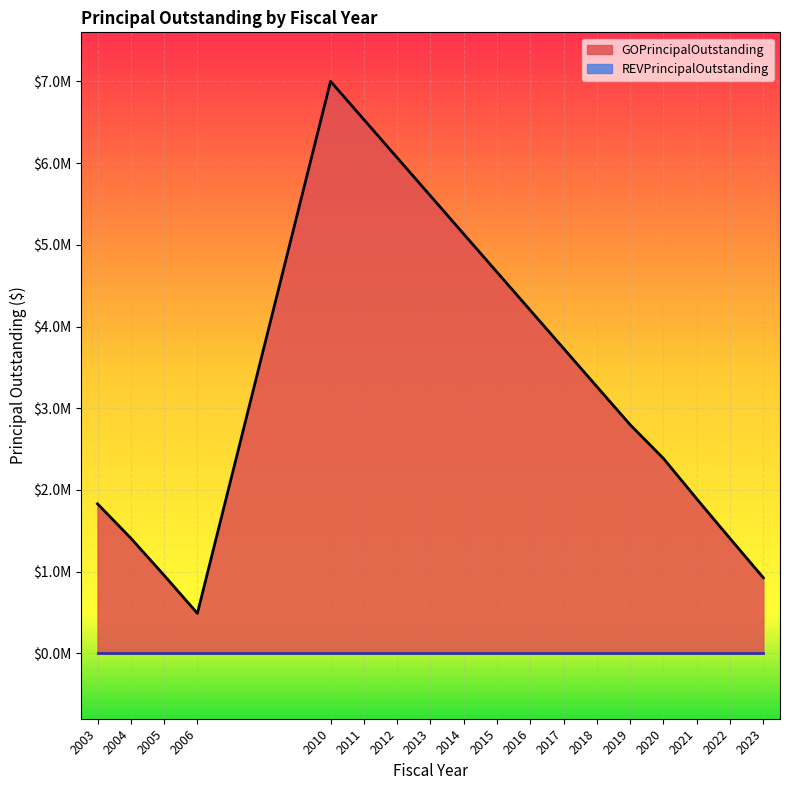

Is it true that the value at 2014 is 1468584?

False